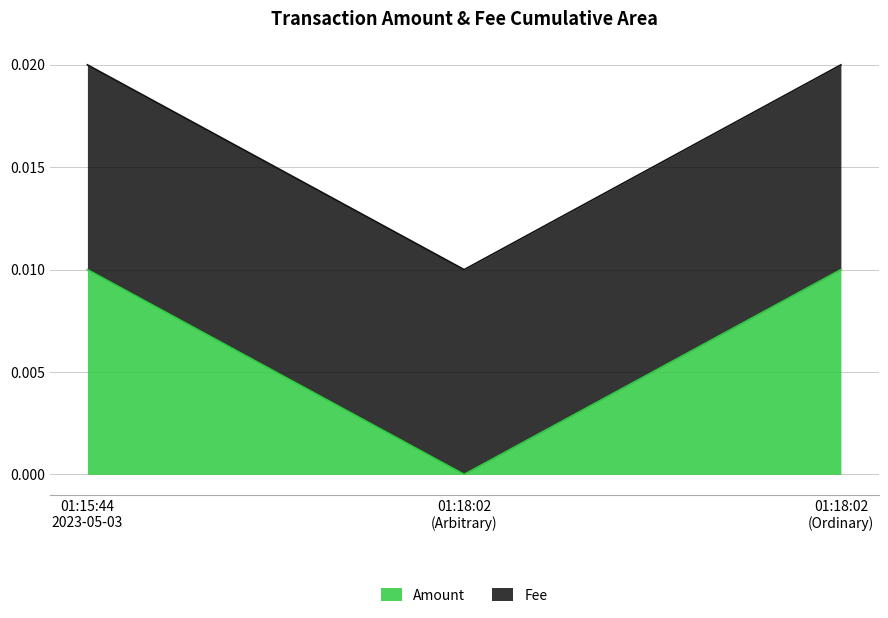

True or false: the data shows 0.0 at 01:18:02 (Arbitrary).

True